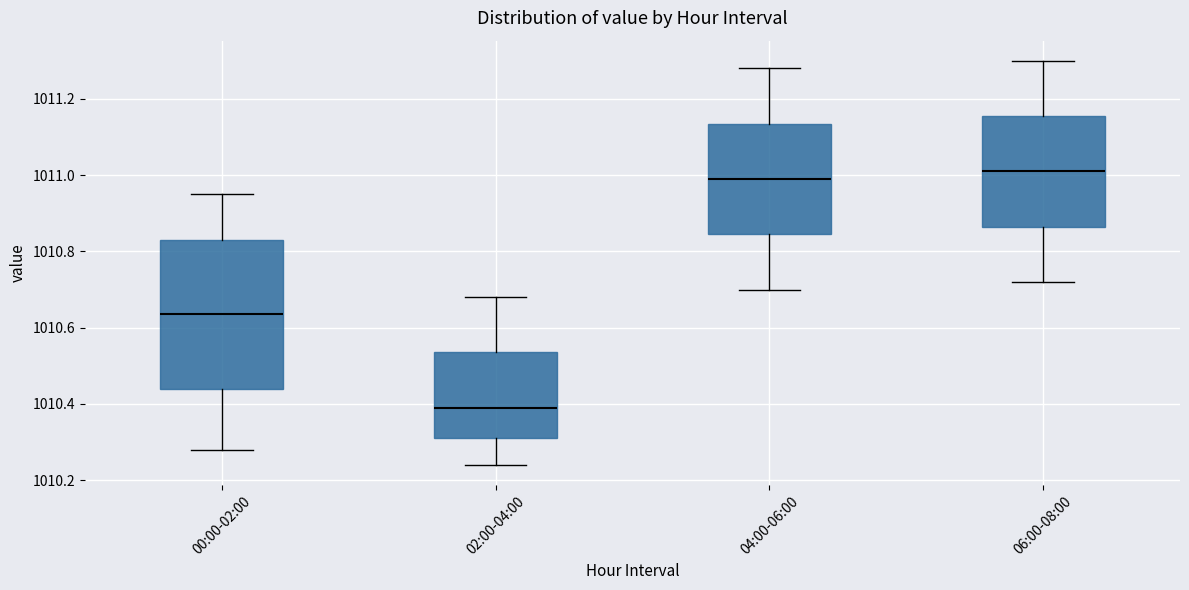

Reading left to right, read every box against the y-axis: the position of its median line, the range the box covers, and the ends of its whiskers. The values are not printed on the chart, so give them approximately, as read against the axis.

00:00-02:00: median 1010.64, box 1010.44 to 1010.84, whiskers 1010.28 to 1010.96
02:00-04:00: median 1010.40, box 1010.32 to 1010.54, whiskers 1010.24 to 1010.68
04:00-06:00: median 1011.00, box 1010.84 to 1011.14, whiskers 1010.70 to 1011.28
06:00-08:00: median 1011.02, box 1010.86 to 1011.16, whiskers 1010.72 to 1011.30